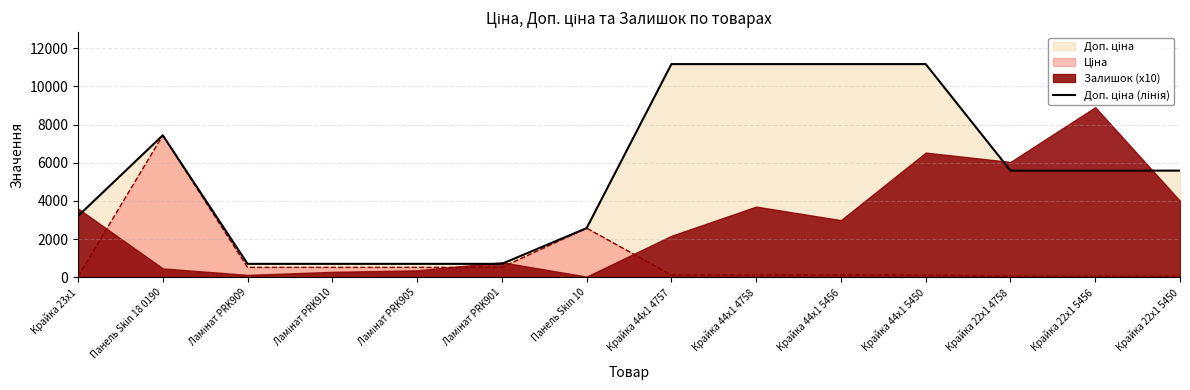

What is the label of the 2nd point from the right?

Крайка 22x1 5456